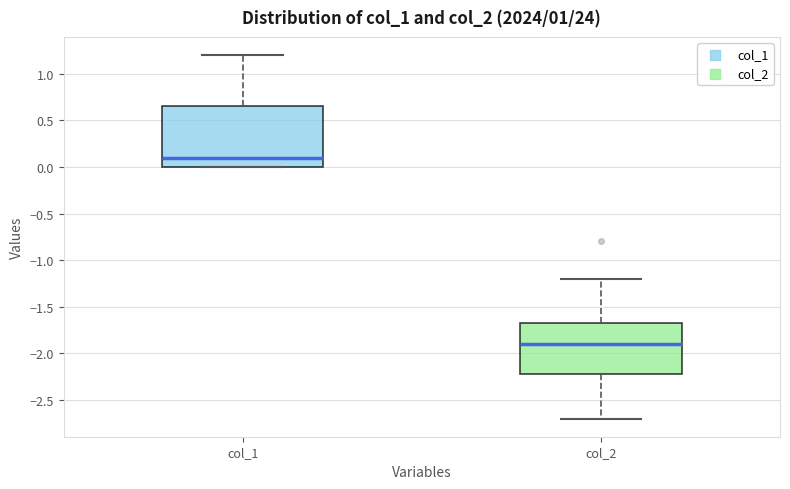

Comparing the boxes themselves (not the whiskers), which one is the tallest?

col_1